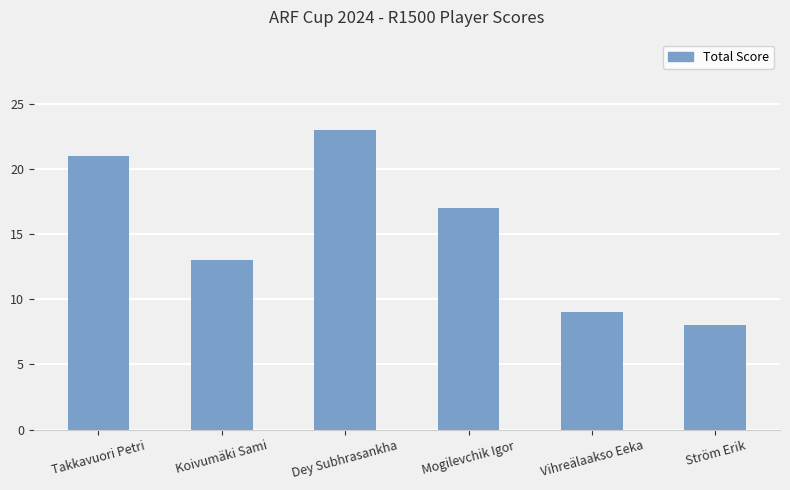

What is the change in value from Takkavuori Petri to Ström Erik?

-13